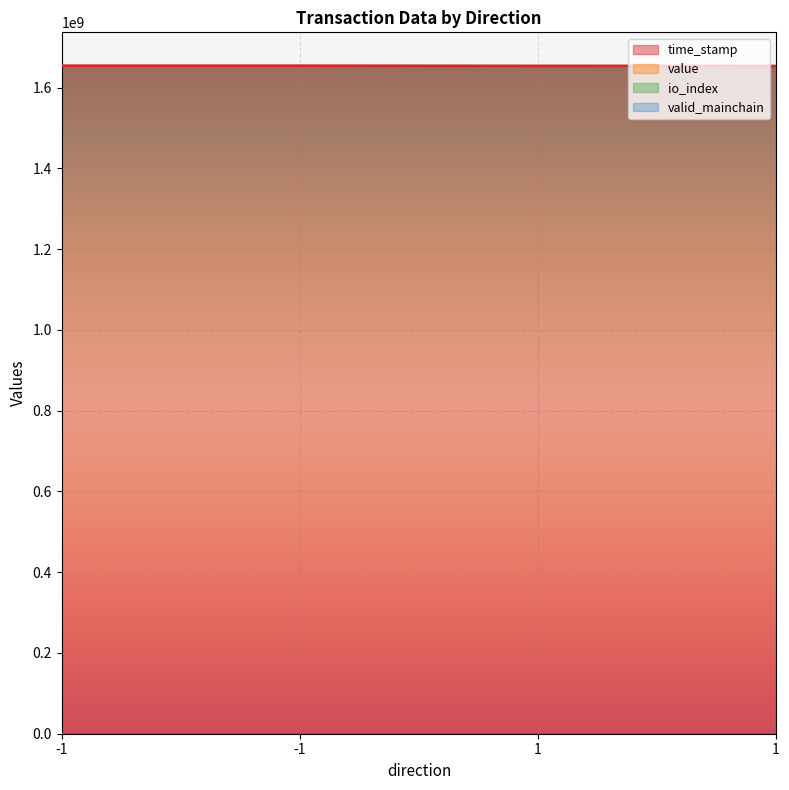

List the labels in order of time_stamp value, smallest first.

1, 1, -1, -1